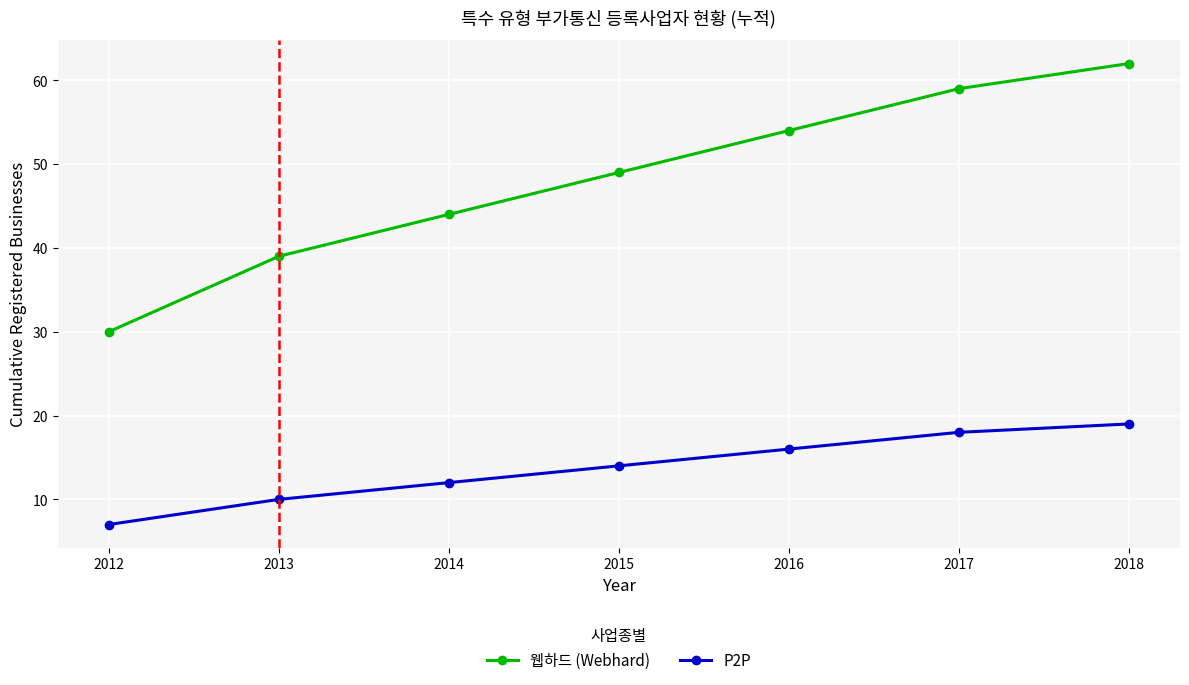

Reading left to right, what are all the values shown in this chart?

웹하드 (Webhard): 30	39	44	49	54	59	62
P2P: 7	10	12	14	16	18	19